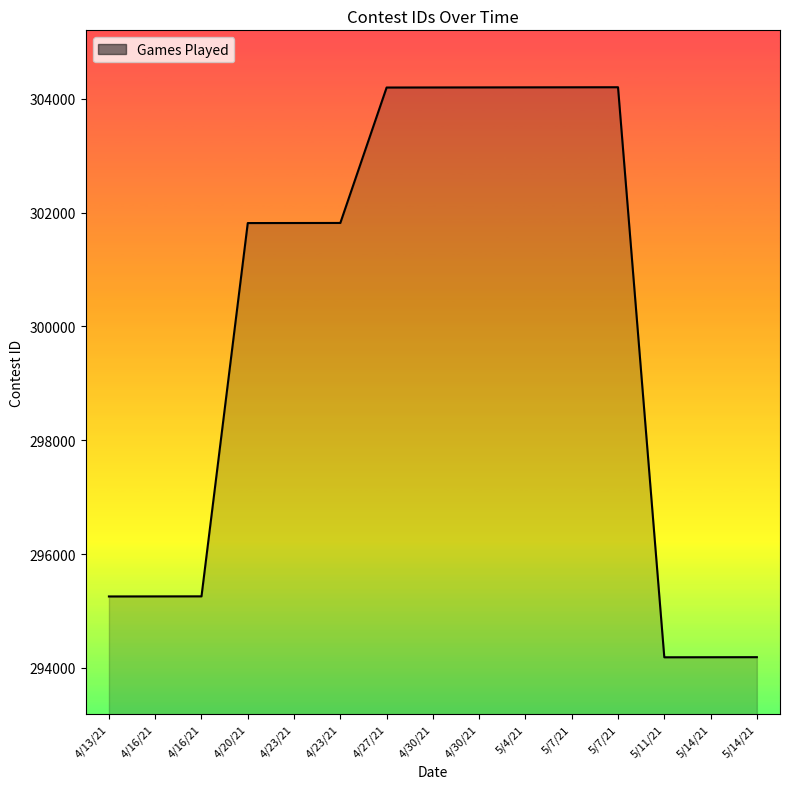

Is this an area chart (filled region under the line)?

Yes